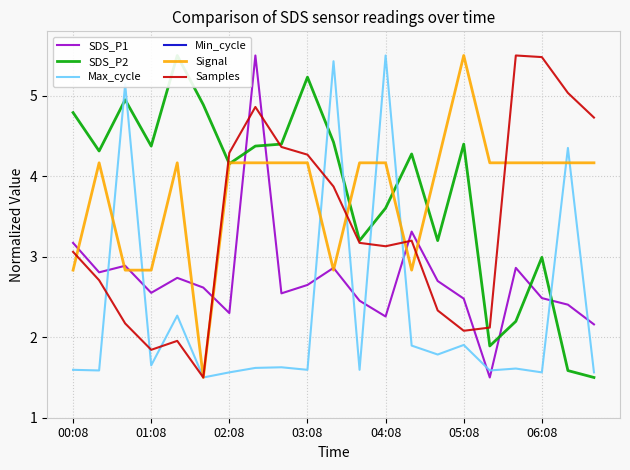

Does the chart have visible grid lines?

Yes